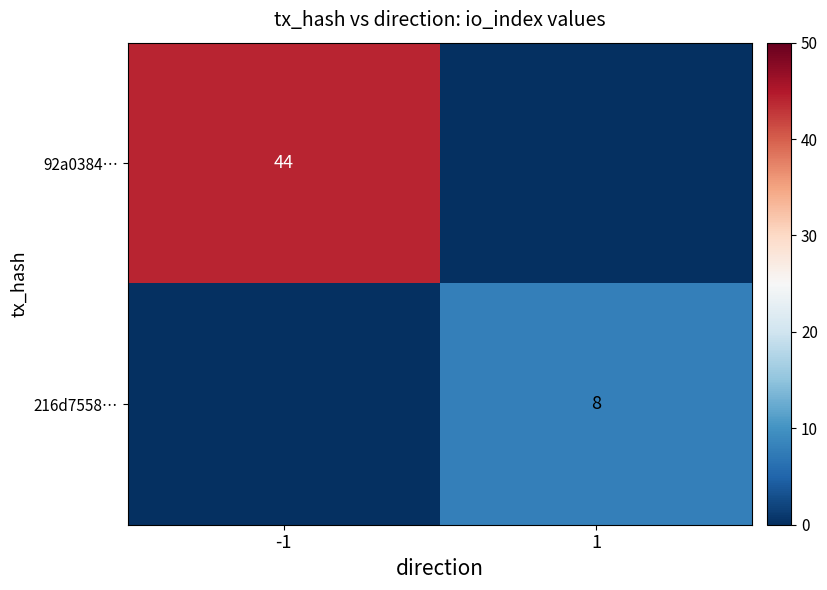

Is the value of 216d7558… at 1 greater than the value of 92a0384… at -1?

No